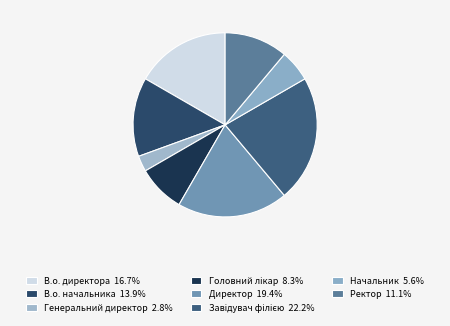

To the nearest percent, what is the difference between the largest and smallest slice percentages?

19%